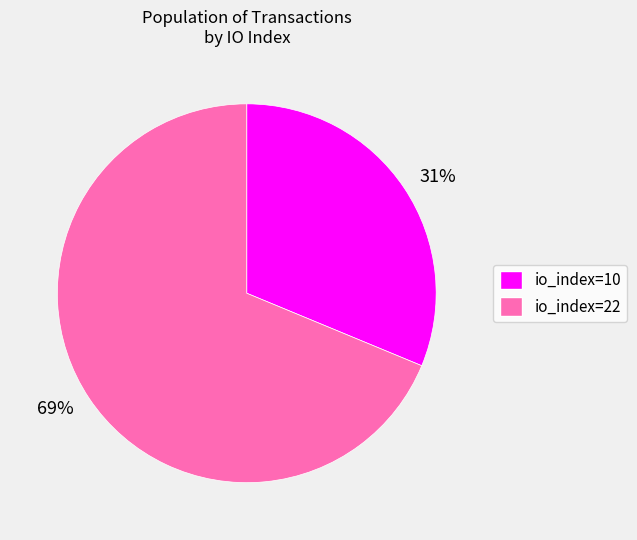

Which slice represents more than half of the pie?

69%